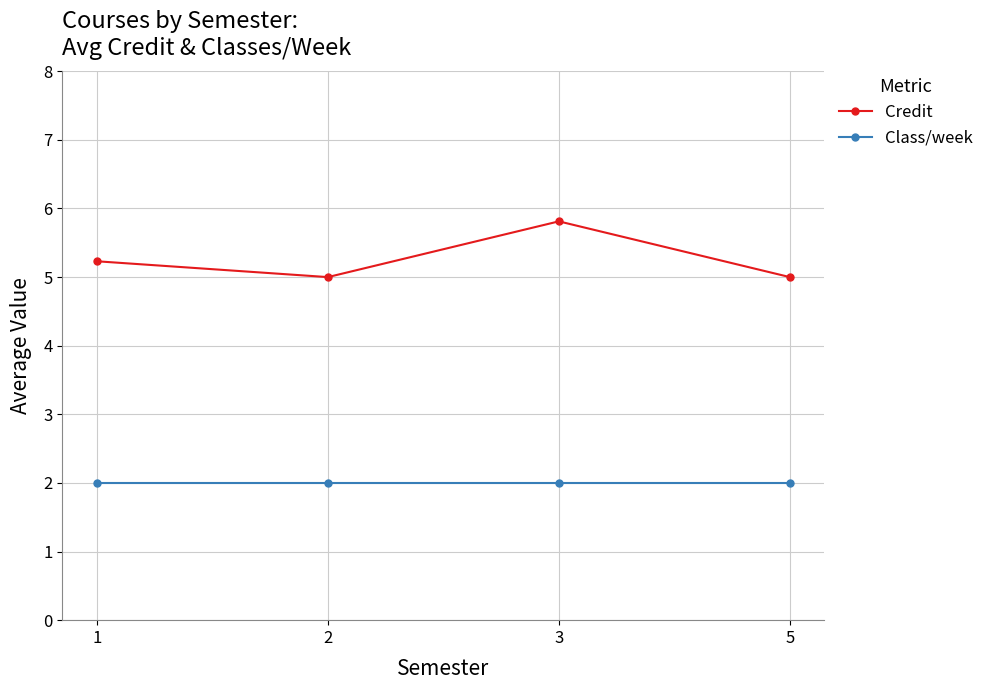

List the series in order of their overall mean, lowest first.

Class/week, Credit